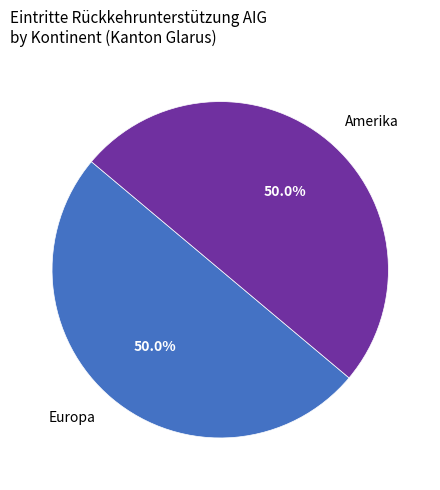

To the nearest percent, what portion does Europa represent?

50%